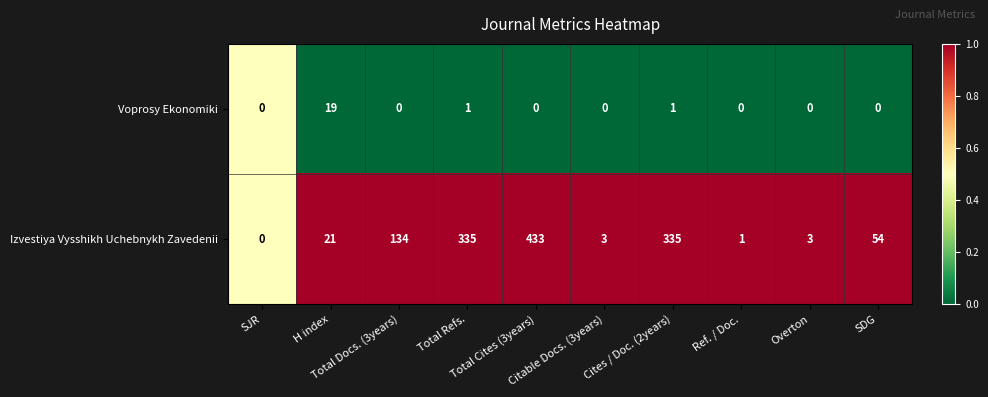

What is the total value across all series at Cites / Doc. (2years)?

336